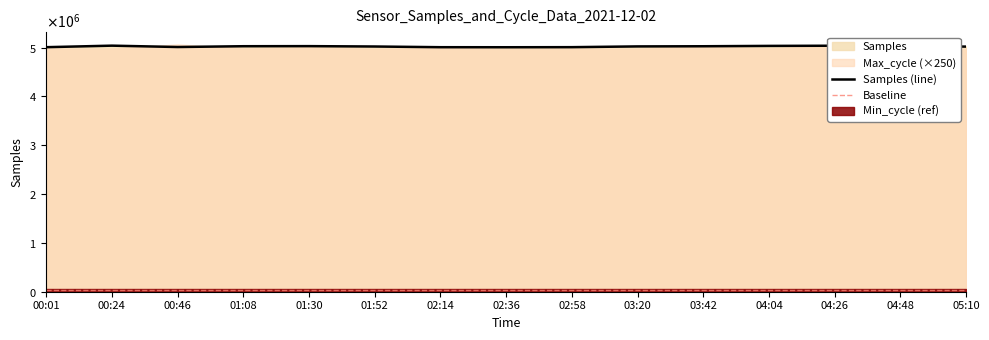

True or false: Min_cycle has more than 1 interior local peaks.

False